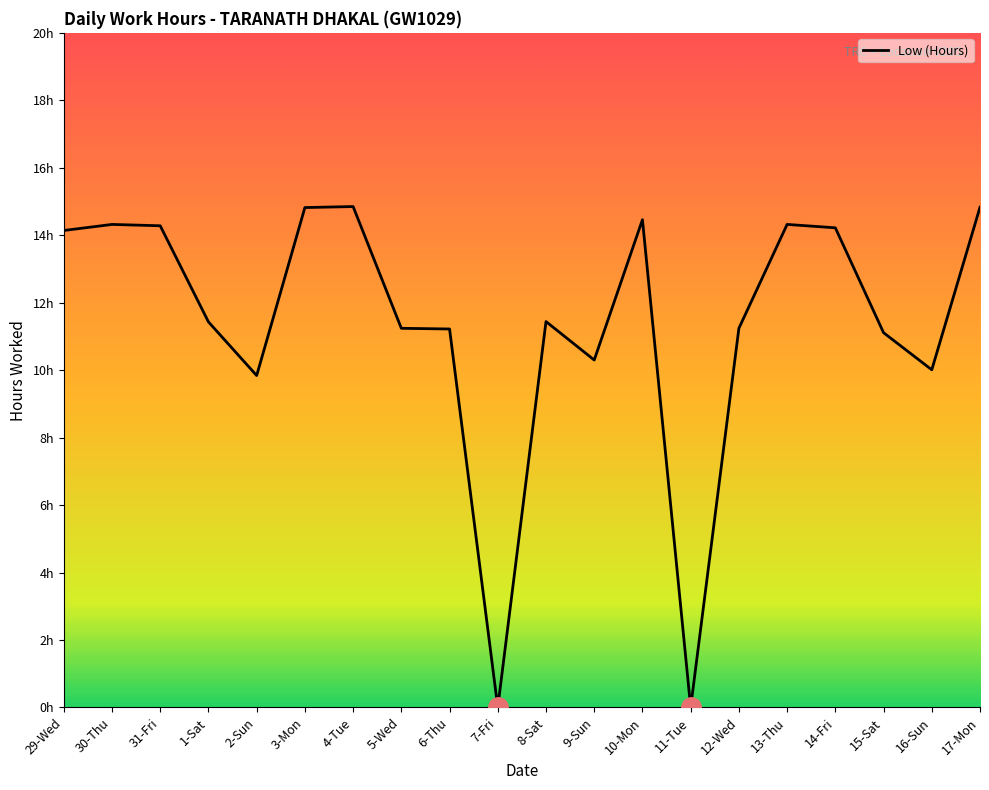

Which has a higher value, 7-Fri or 8-Sat?

8-Sat